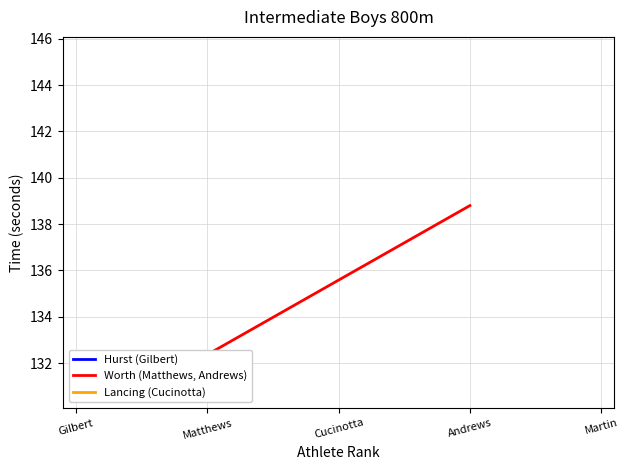

What is the label of the 1st point from the left?

Gilbert